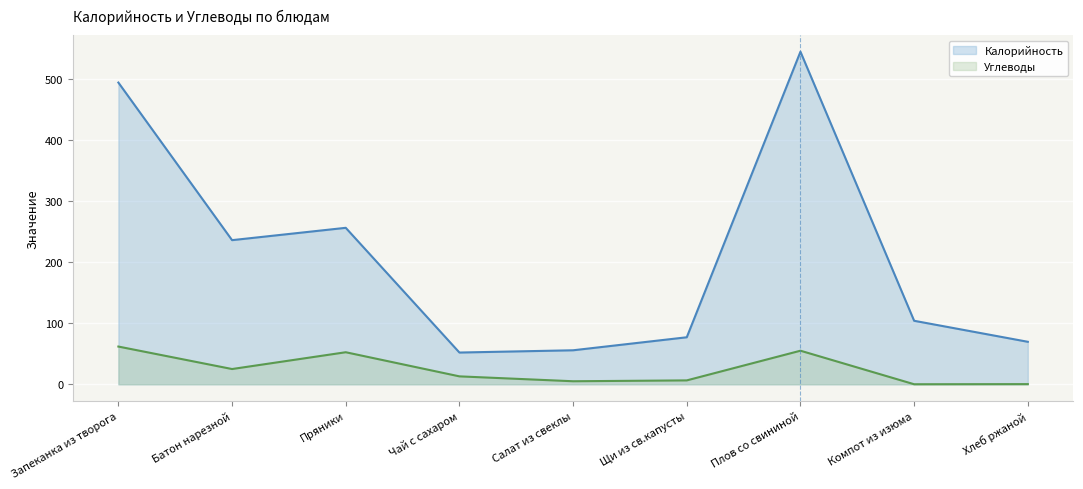

What value does the Калорийность series have at Щи из св.капусты?

77.0